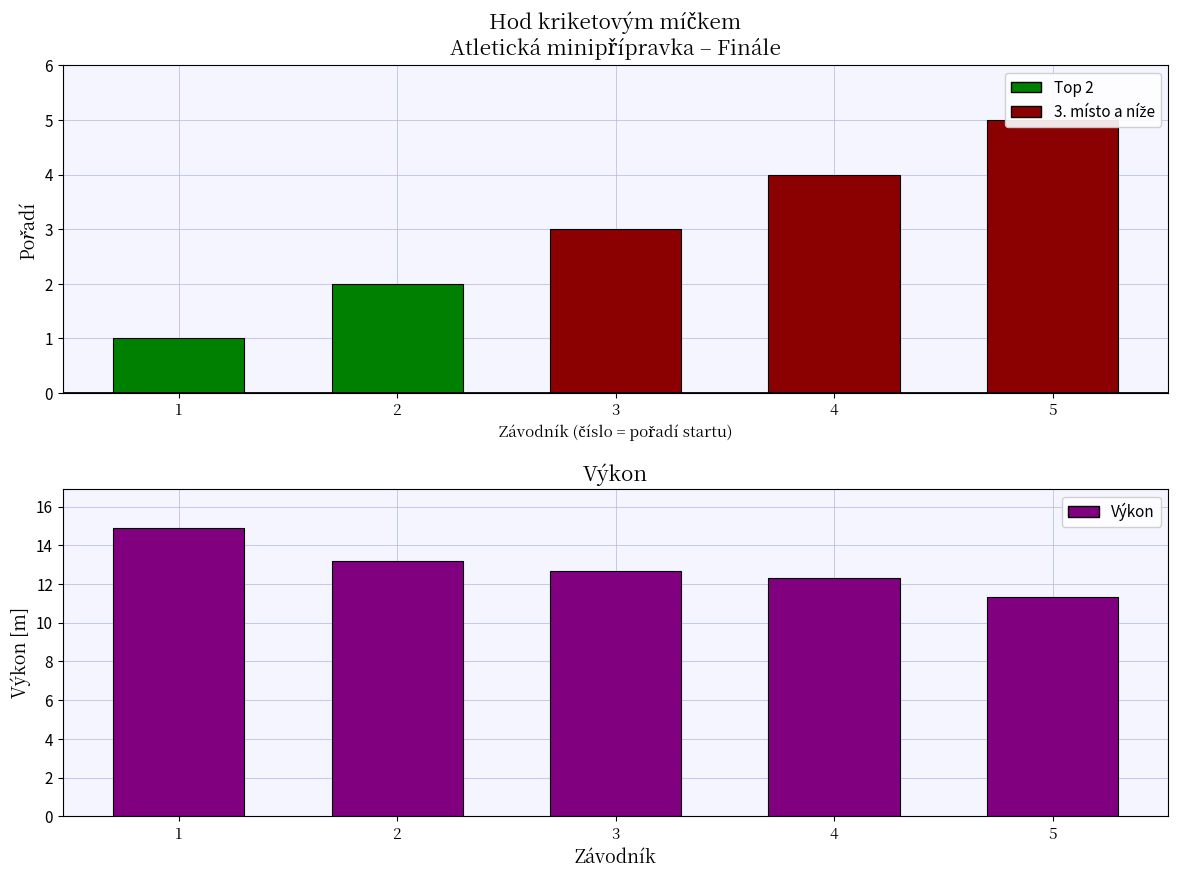

True or false: Pořadí has a value of 4.0 at 4.

True